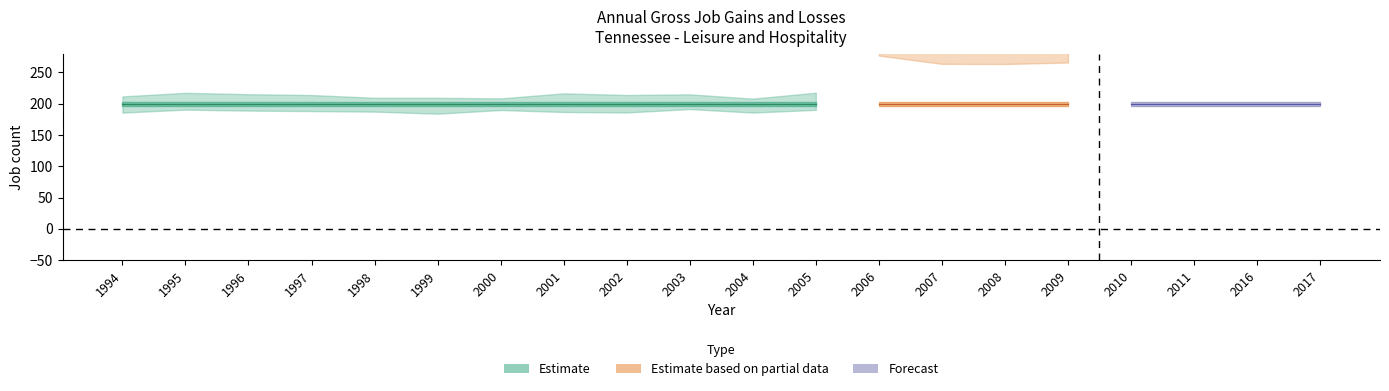

At how many categories does at least one series exceed 77?

20